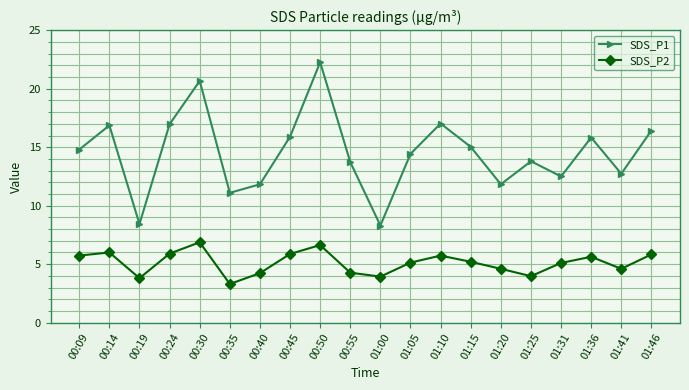

How many lines are shown in the chart?

2